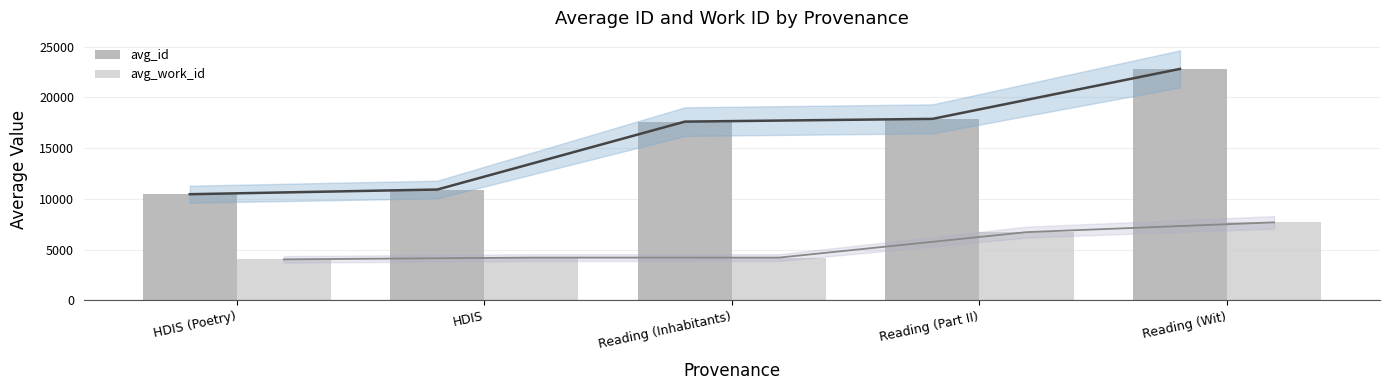

Rank the series by their maximum value, from lowest to highest.

avg_work_id, avg_id